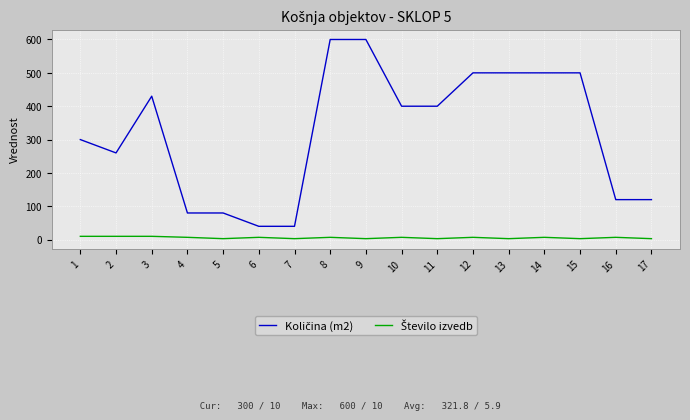

What is the greatest value displayed?

600